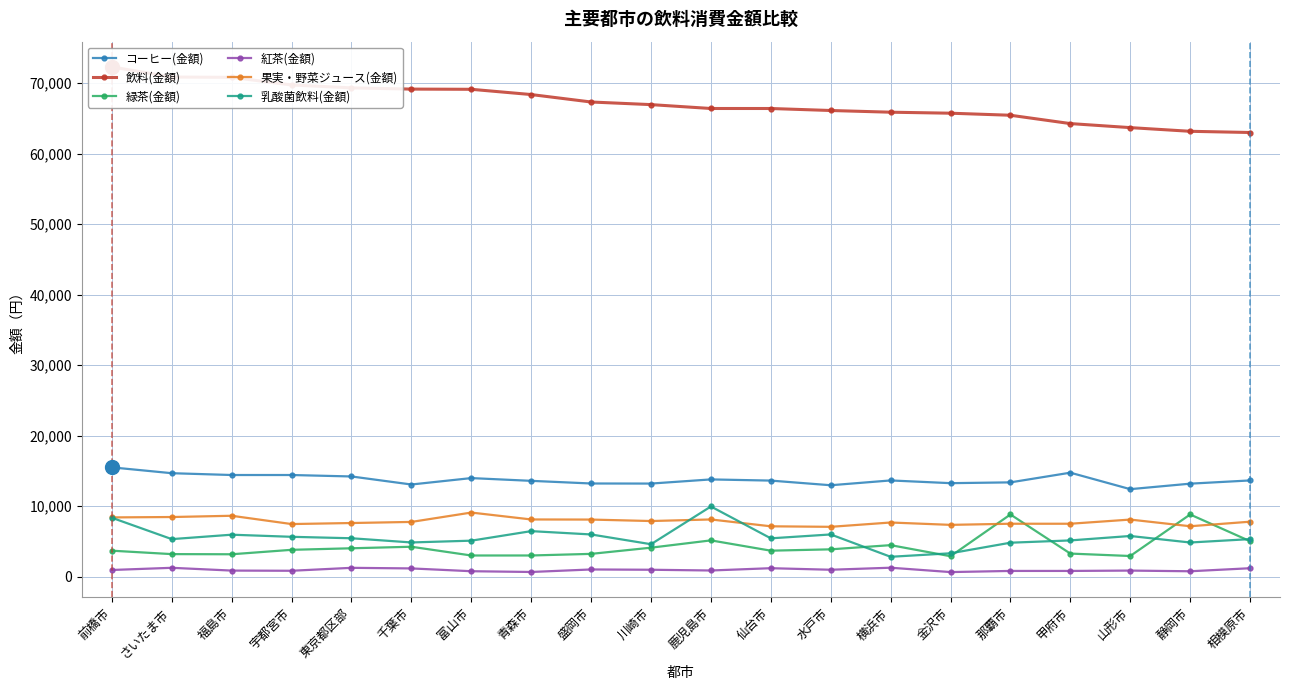

Count the number of data series in this chart.

6